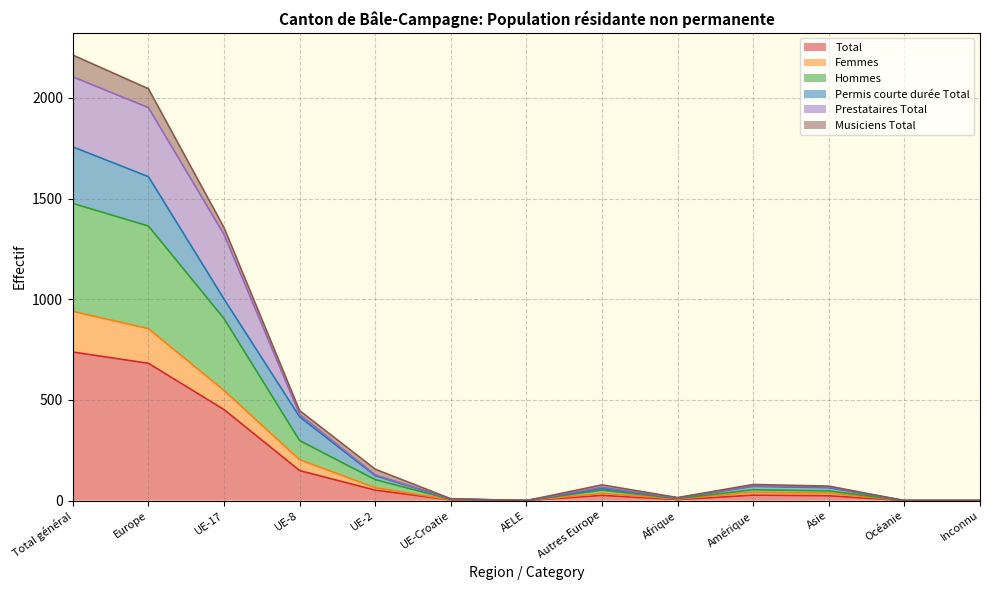

Which has a higher value, Amérique or AELE?

Amérique